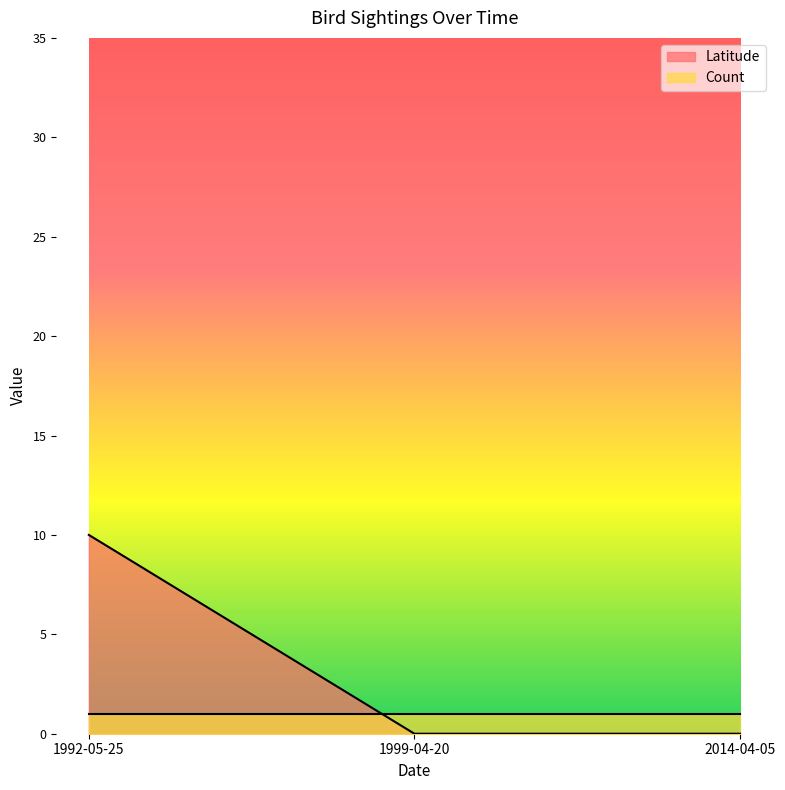

What is the difference between the values at 1992-05-25 and 1999-04-20?

10